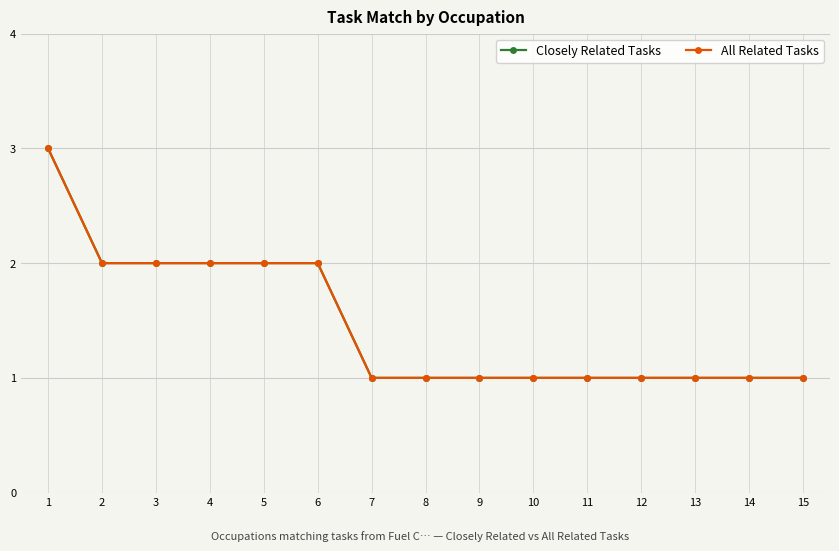

Does the chart have visible grid lines?

Yes